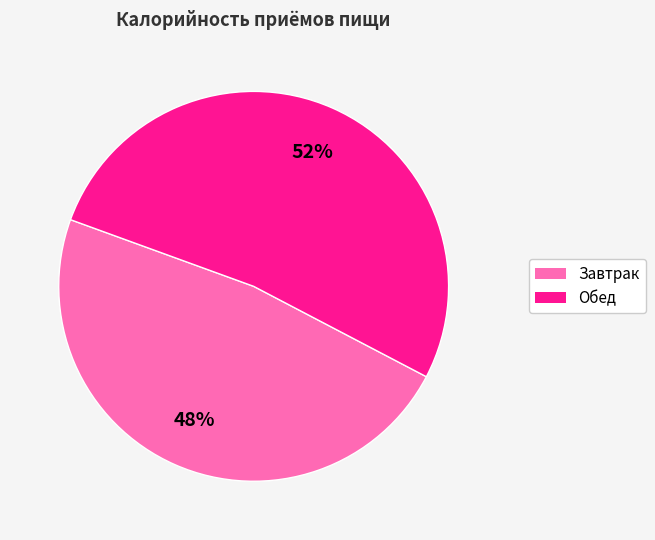

To the nearest percent, what is the average slice percentage?

50%